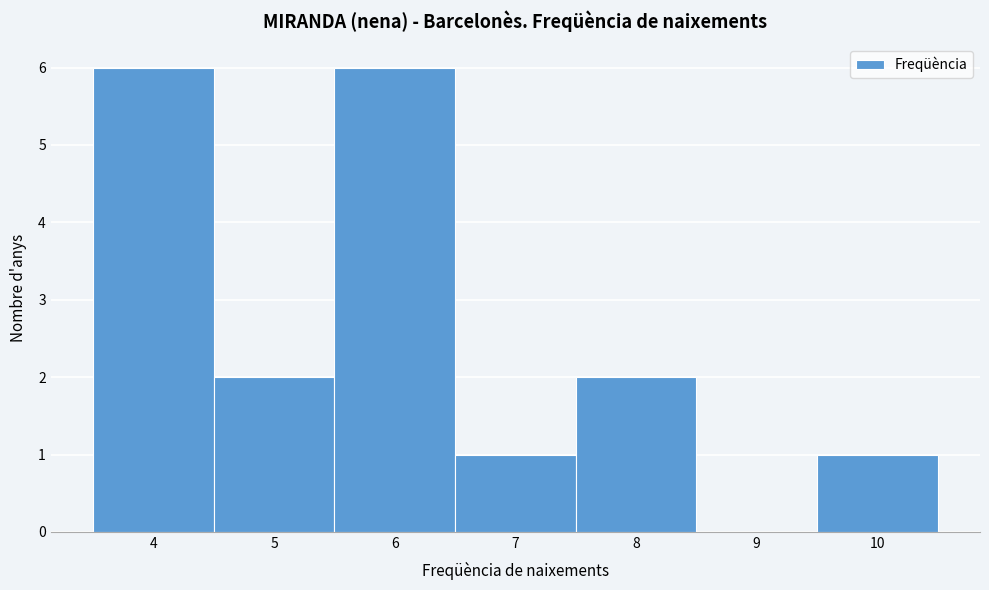

Reading left to right, list every bar in this chart as the range it spans on the x-axis followed by its height. The values are not printed on the chart, so give them approximately, as read against the axis.

3.5 to 4.5: 6
4.5 to 5.5: 2
5.5 to 6.5: 6
6.5 to 7.5: 1
7.5 to 8.5: 2
8.5 to 9.5: 0
9.5 to 10.5: 1